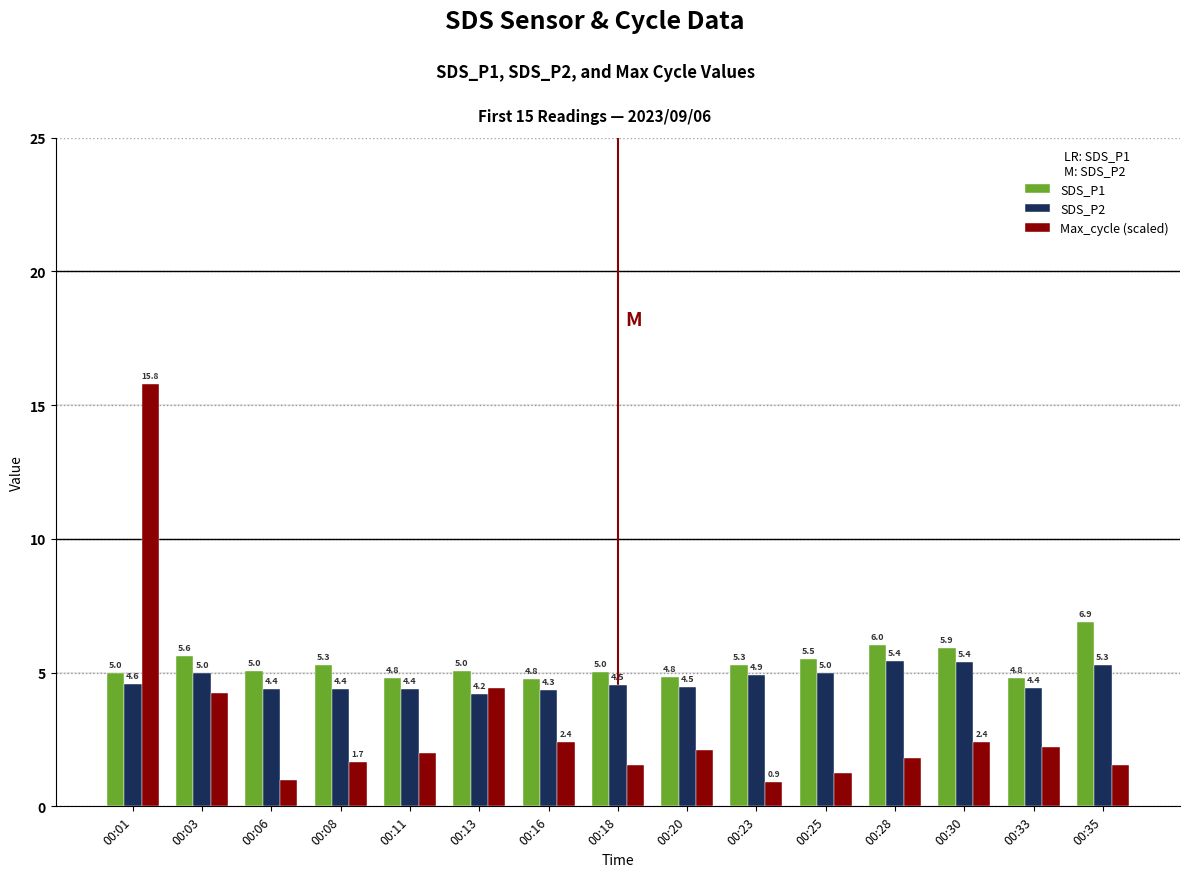

What is the approximate value of SDS_P2 at 00:23?

4.9